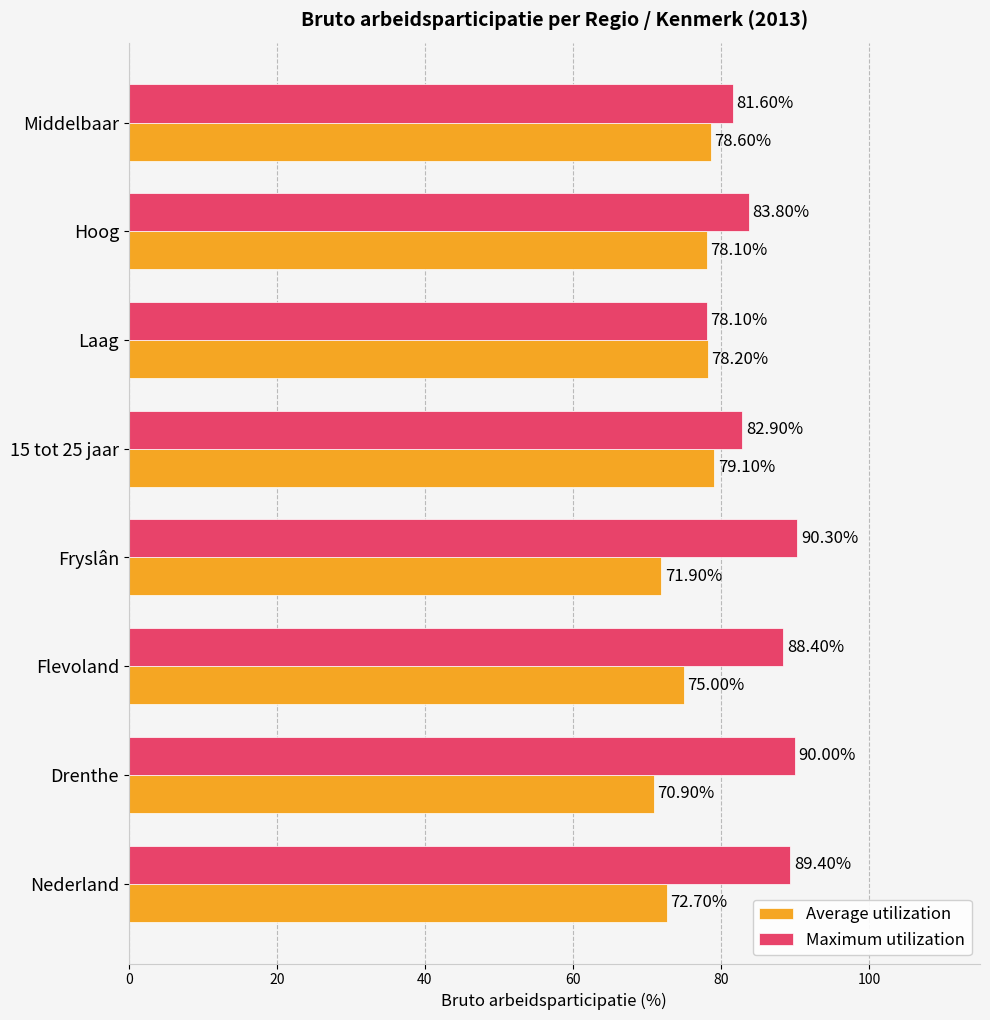

What is the minimum value shown in the chart?

70.9